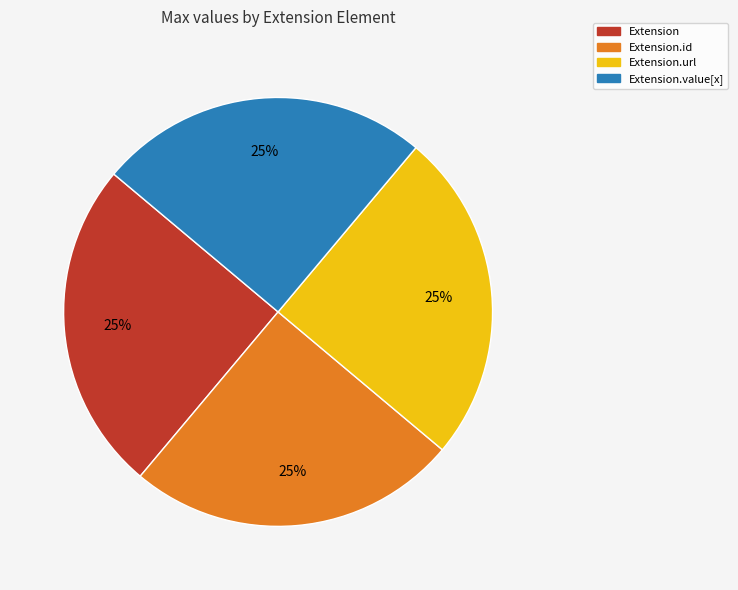

True or false: Extension.value[x] accounts for 14% of the total.

False